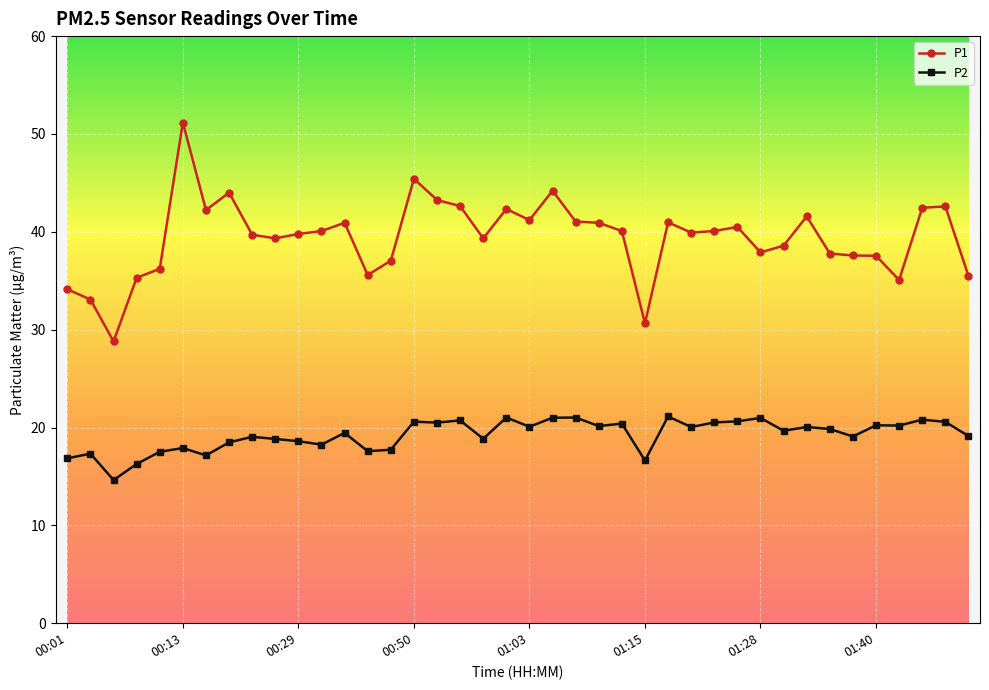

Rank the series by their average value, from lowest to highest.

P2, P1